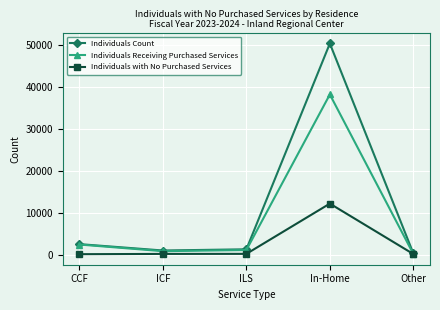

List the series in order of their overall mean, highest first.

Individuals Count, Individuals Receiving Purchased Services, Individuals with No Purchased Services